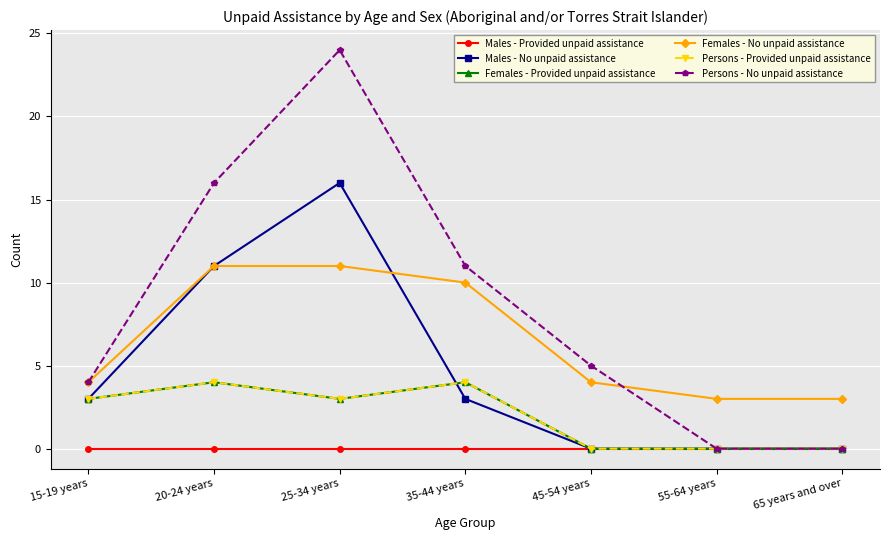

Is this an area chart (filled region under the line)?

No